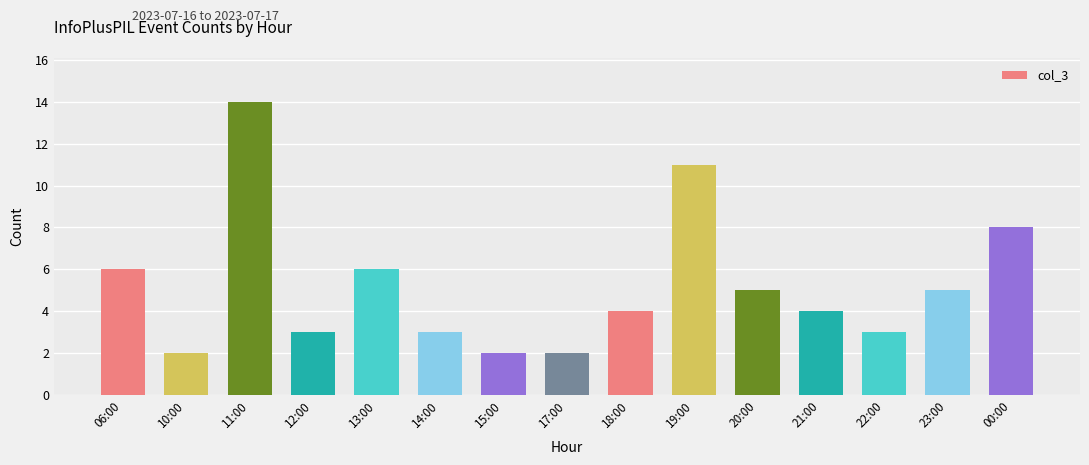

What is the difference between the second highest and minimum values?

9